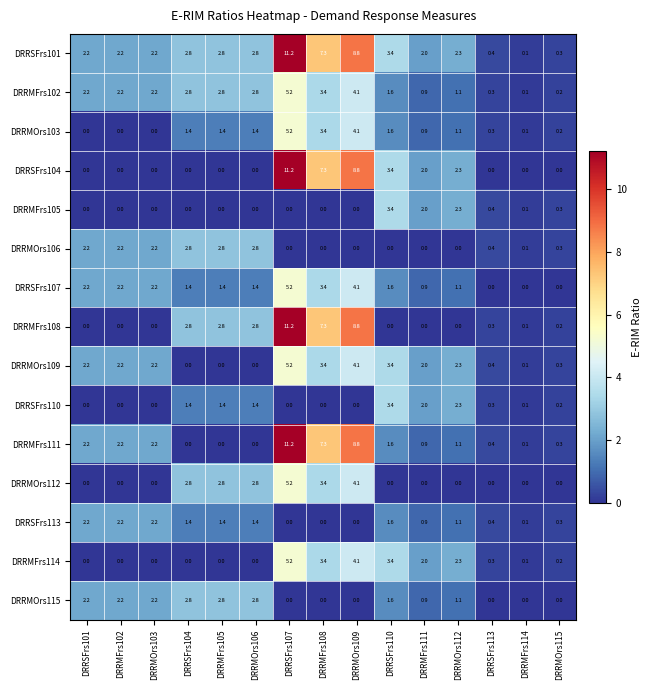

Is it true that DRRMOrs115 equals 1.8 at DRRMOrs115?

False